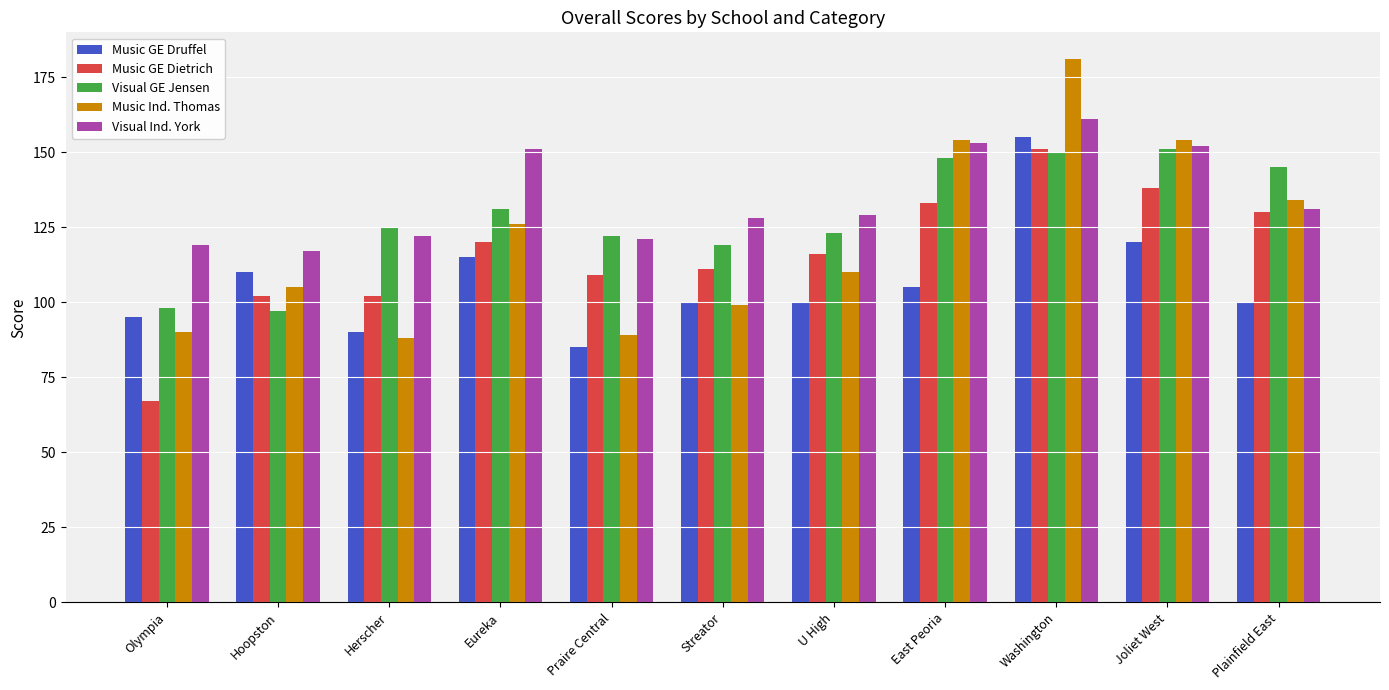

Where is Visual Ind. York nearest to the value 139?

Plainfield East